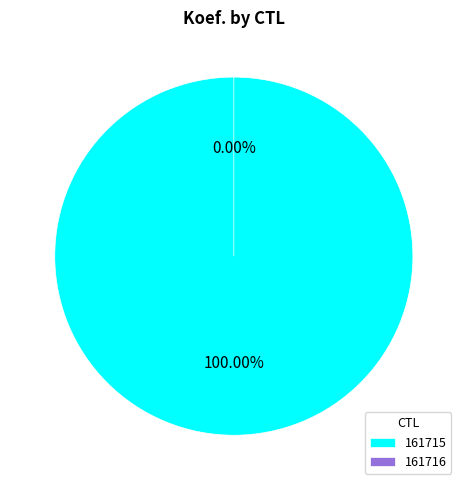

Does any single category account for the majority?

Yes